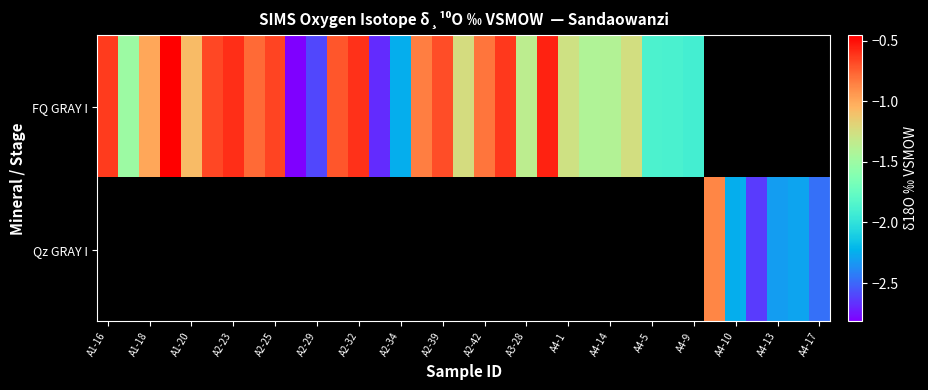

Between A1-16 and A2-29, which series saw the biggest shift?

FQ GRAY I